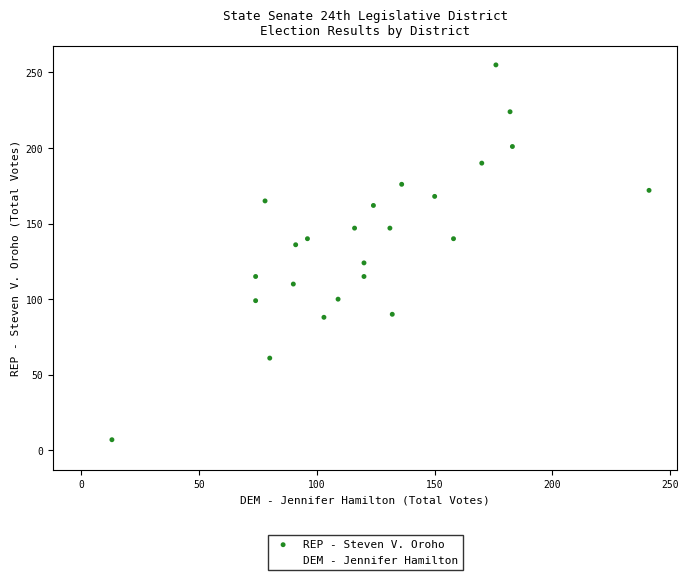

Which series reaches the maximum Y coordinate?

REP - Steven V. Oroho